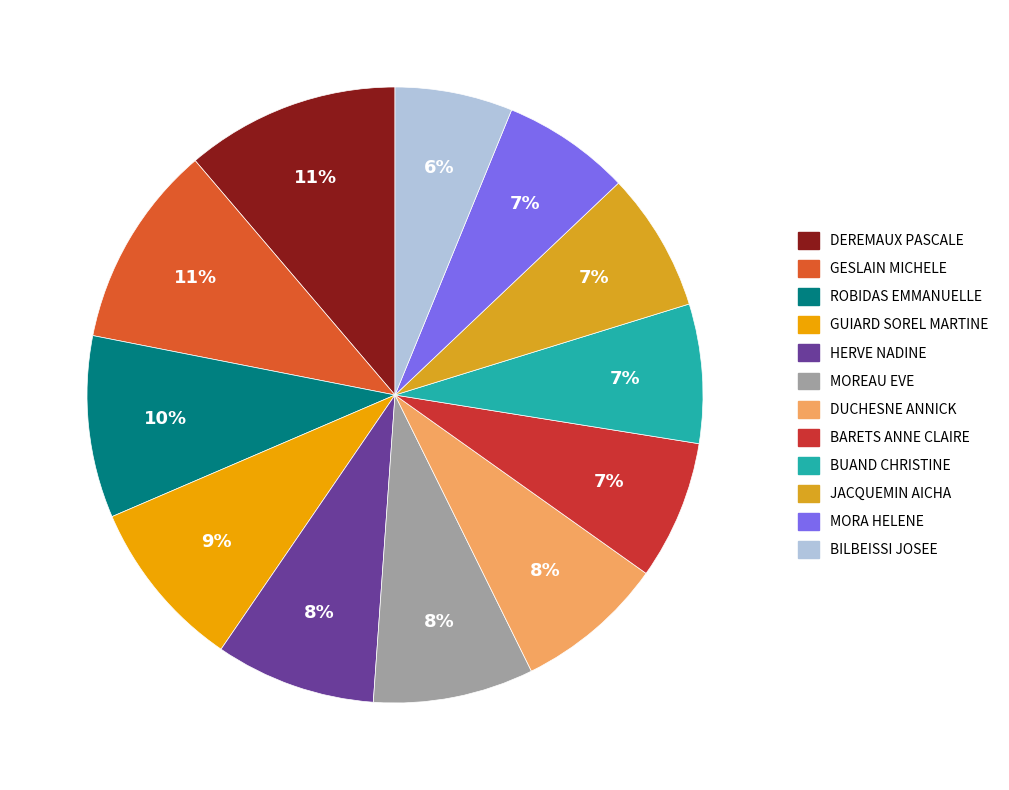

Approximately how many times larger is the value at DEREMAUX PASCALE compared to JACQUEMIN AICHA?

1.5